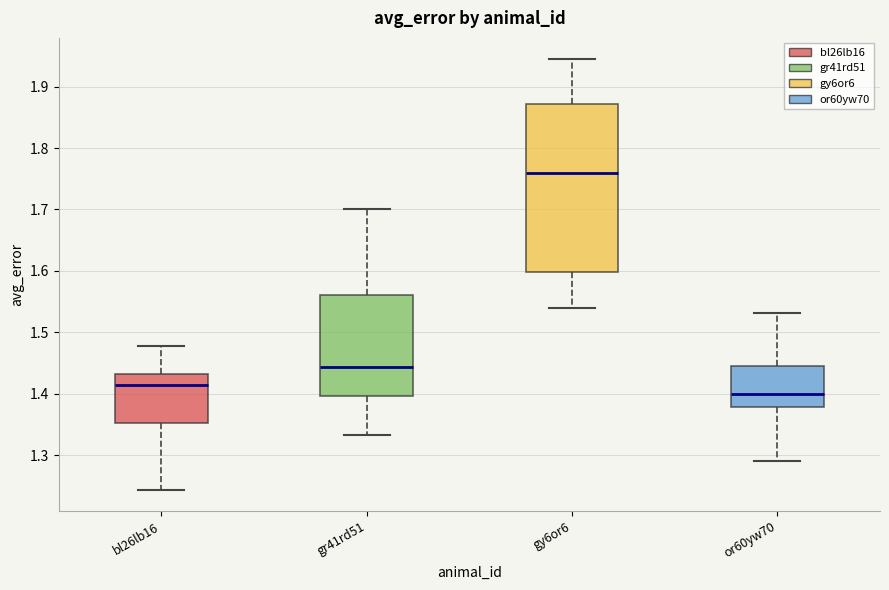

Which box's median line is the highest?

gy6or6